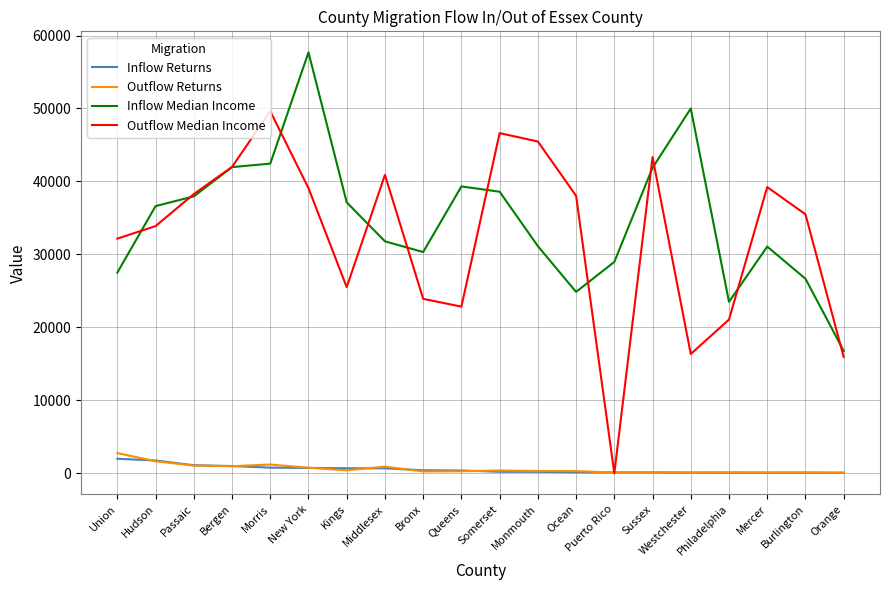

How many series are shown in this chart?

4